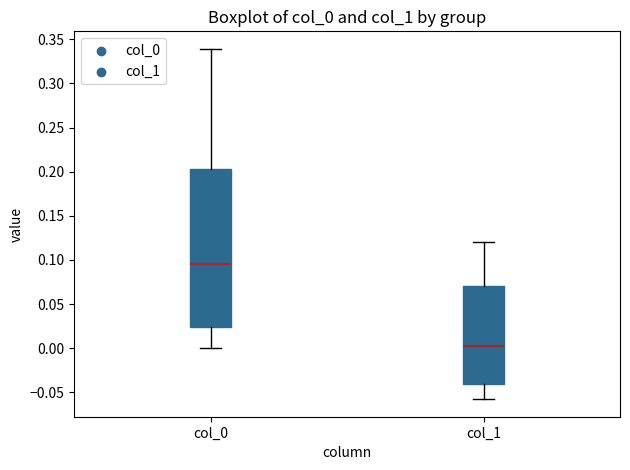

Which box is the tallest, from its lower edge to its upper edge?

col_0